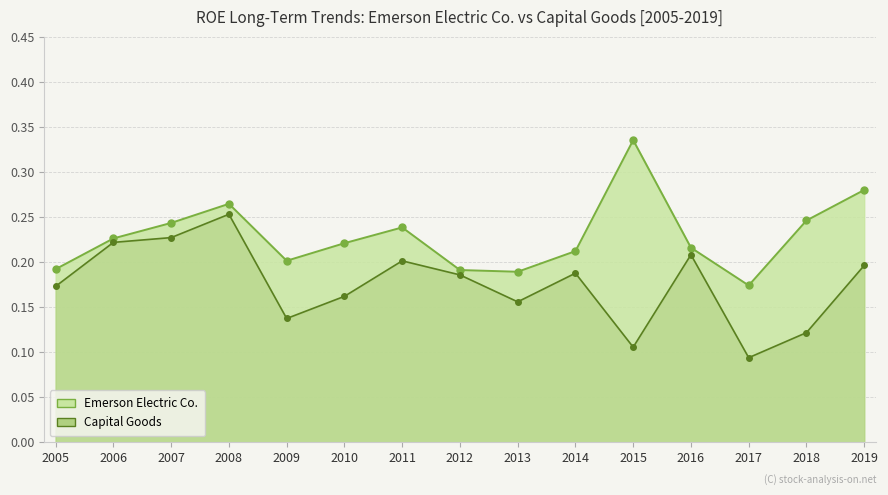

At how many categories does at least one series exceed 0?

15